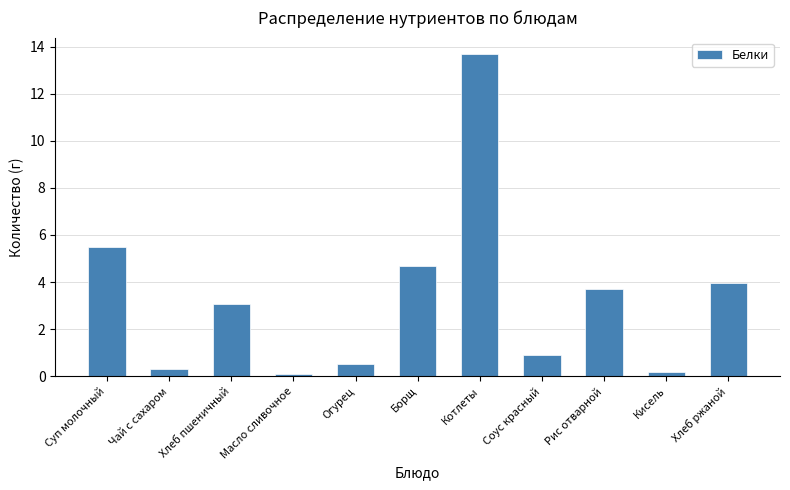

How many bars are there in total?

11